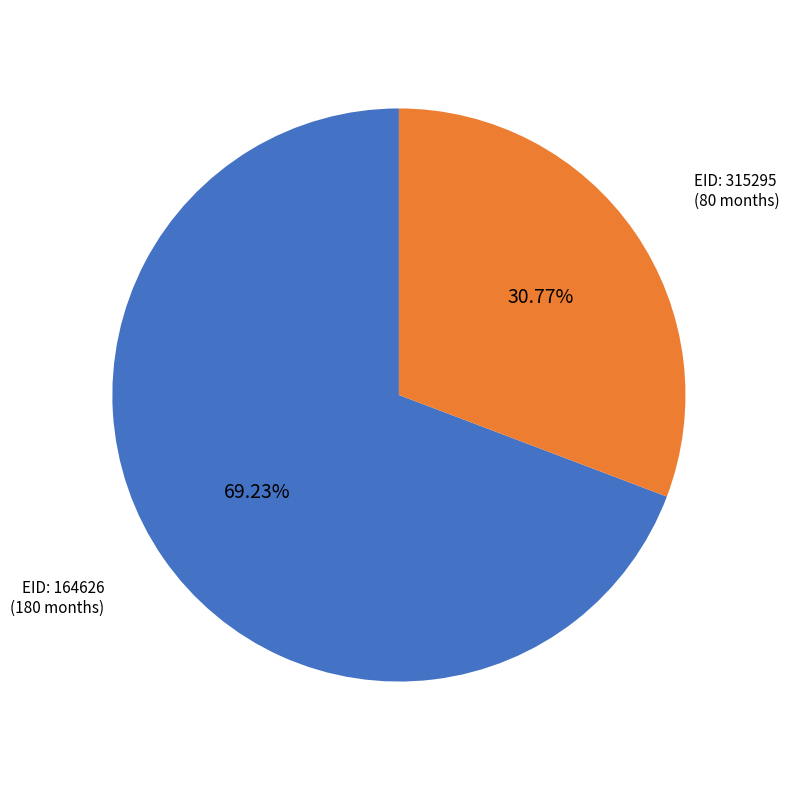

How many segments does this pie chart have?

2